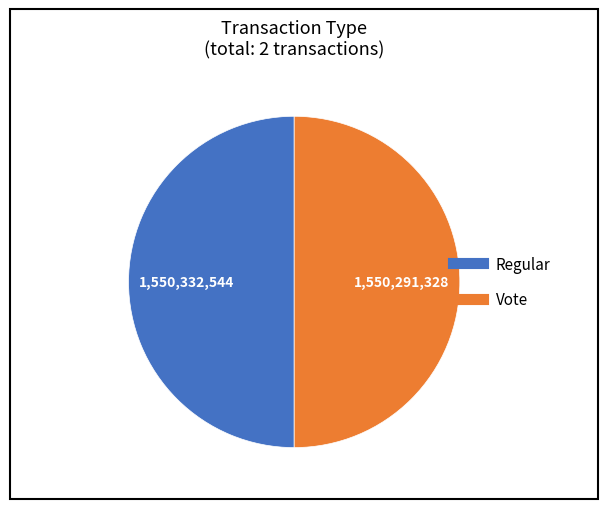

Is it true that Vote is 50% of the pie?

True